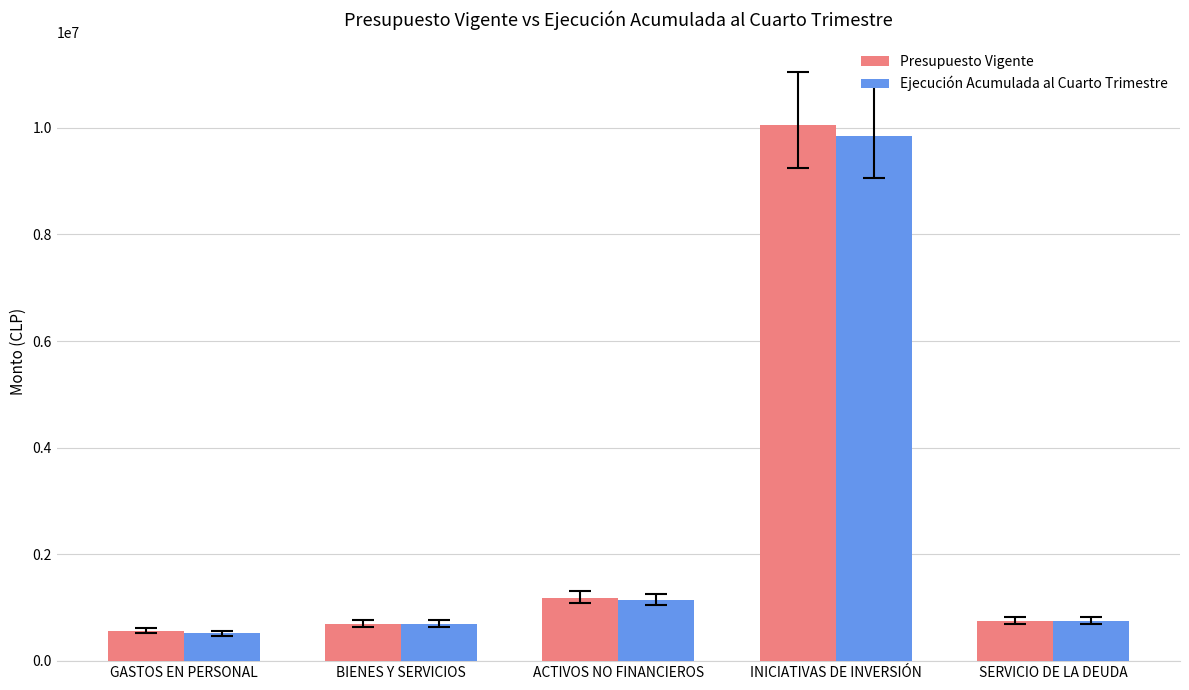

What is the sum of all Presupuesto Vigente values?

13245455